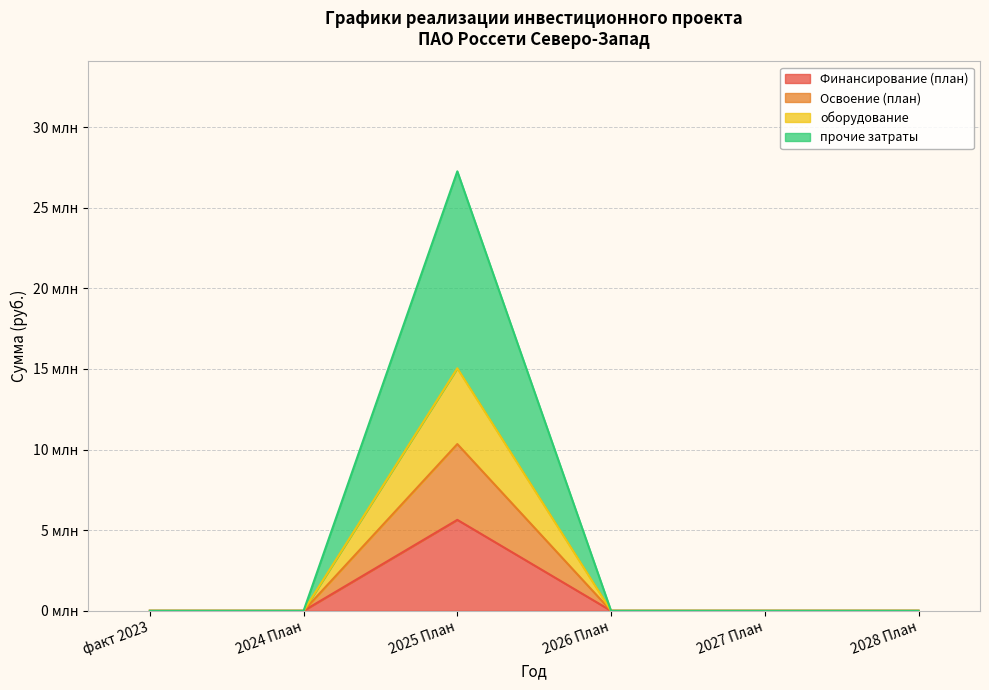

What are all the series names shown in the legend?

Финансирование (план), Освоение (план), оборудование, прочие затраты